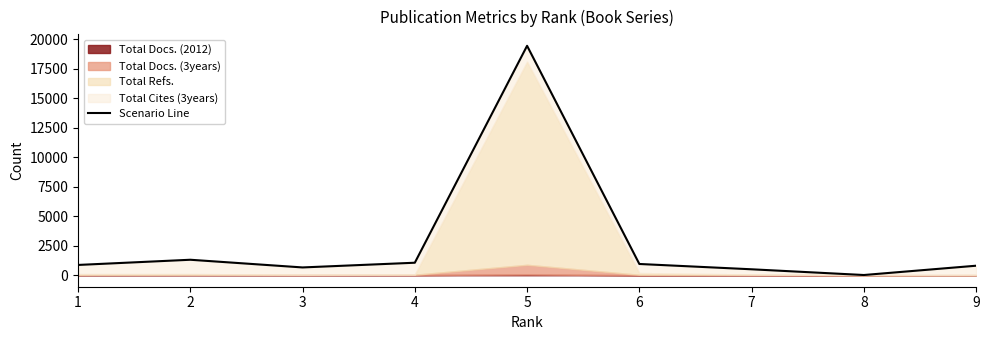

True or false: the data shows 30 at 8.

False